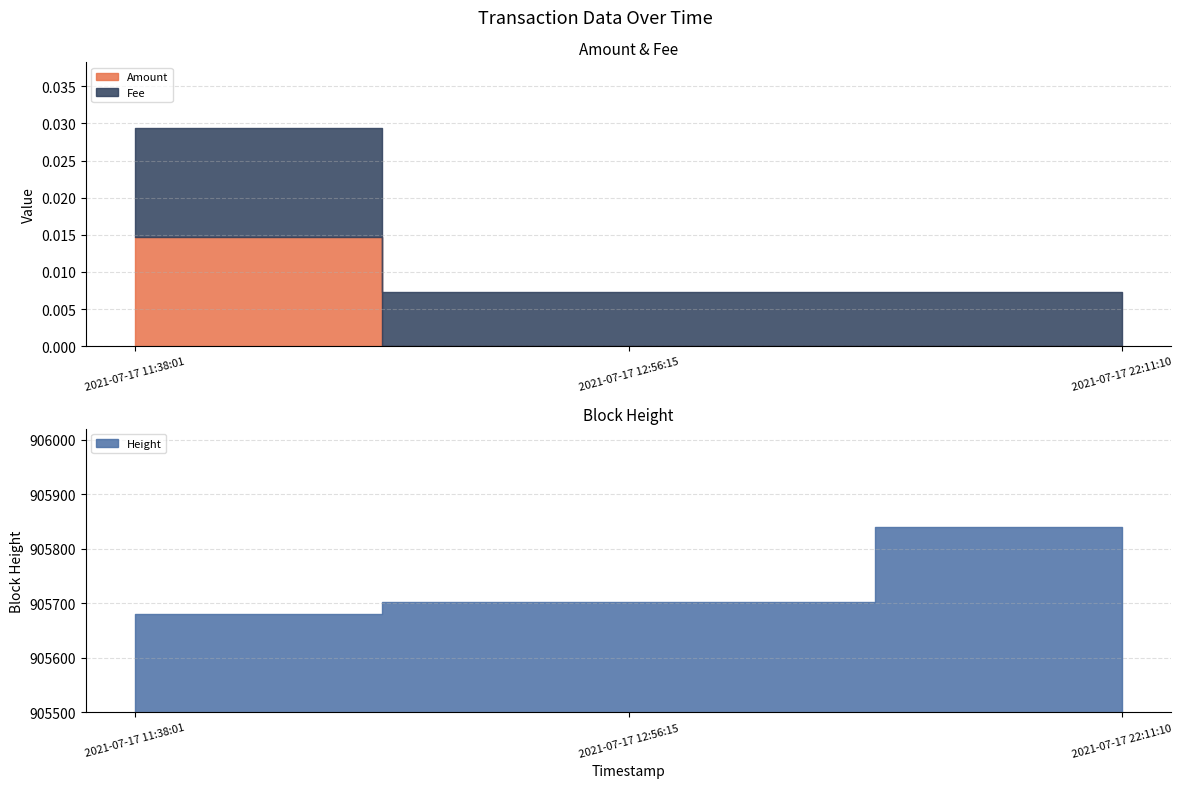

Which series changed the most between 2021-07-17 11:38:01 and 2021-07-17 22:11:10?

Height